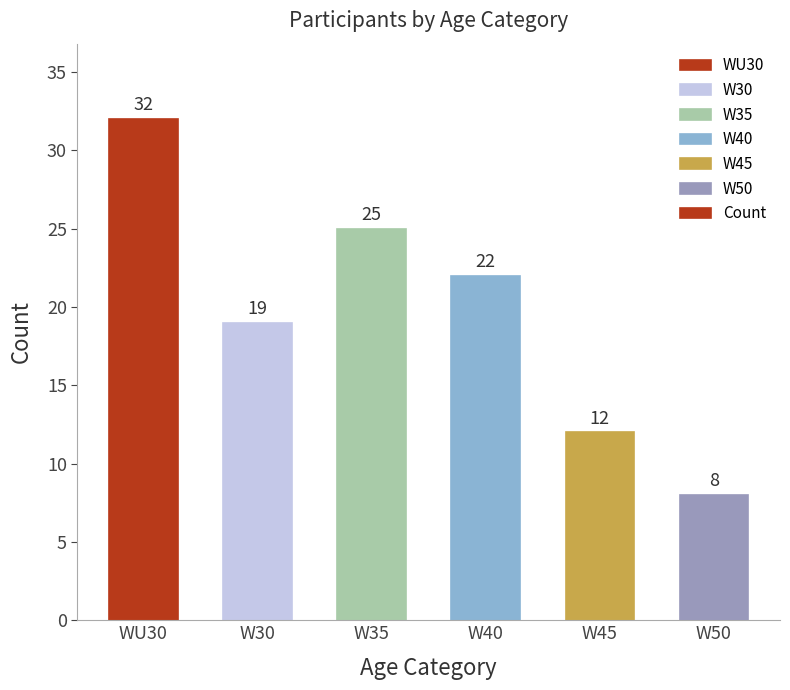

Reading right to left, what are all the values shown in this chart?

8	12	22	25	19	32